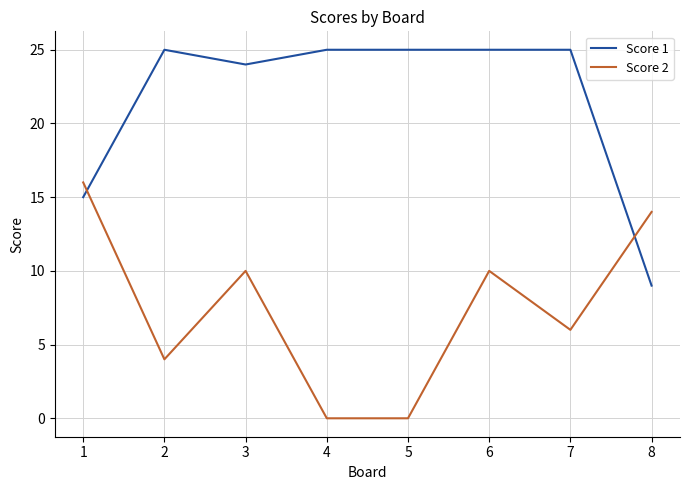

What is the total value across all series at 4?

25